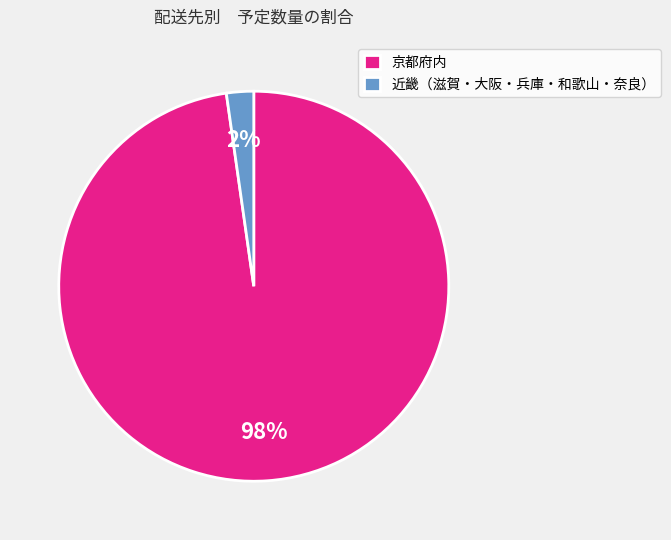

Which category has the smallest portion of the pie?

近畿（滋賀・大阪・兵庫・和歌山・奈良）